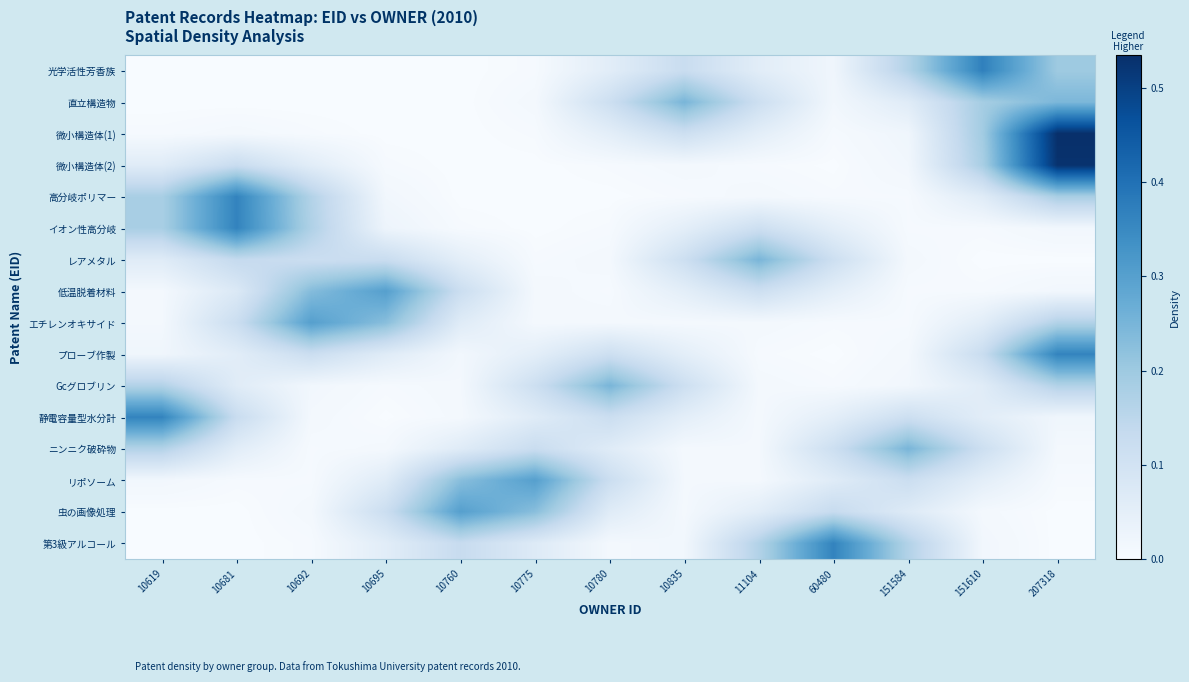

At which category is the sum across all series the highest?

207318